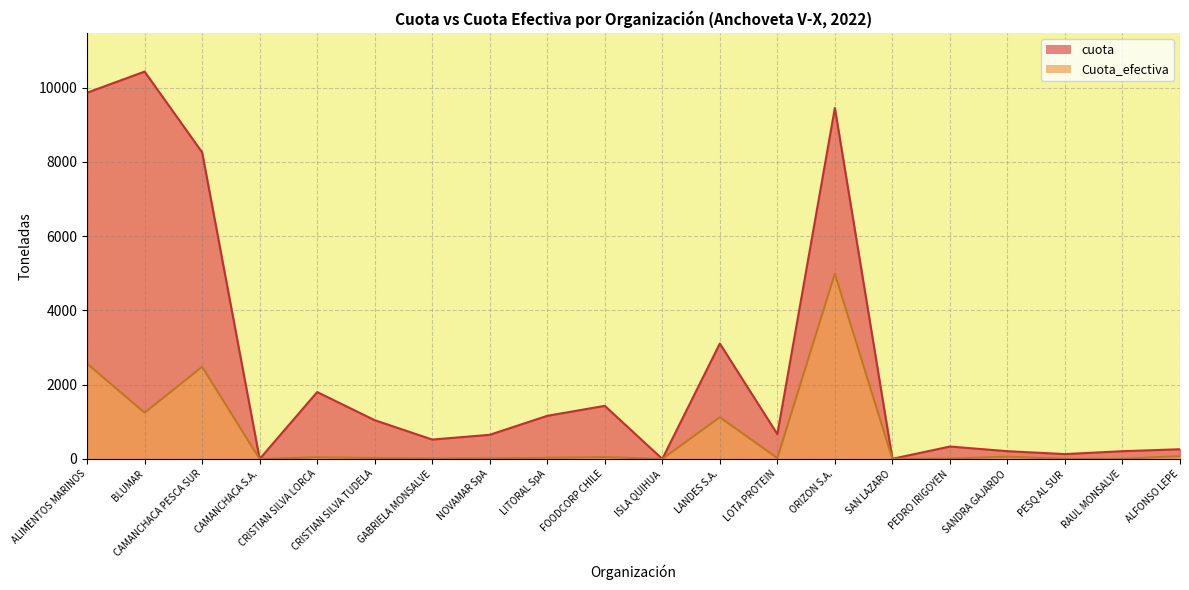

Which series has the widest spread of values?

cuota